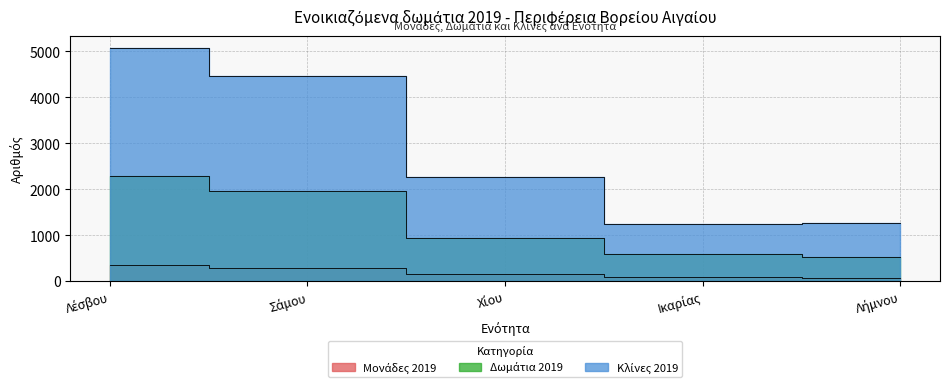

At which category is the sum across all series the highest?

Λέσβου